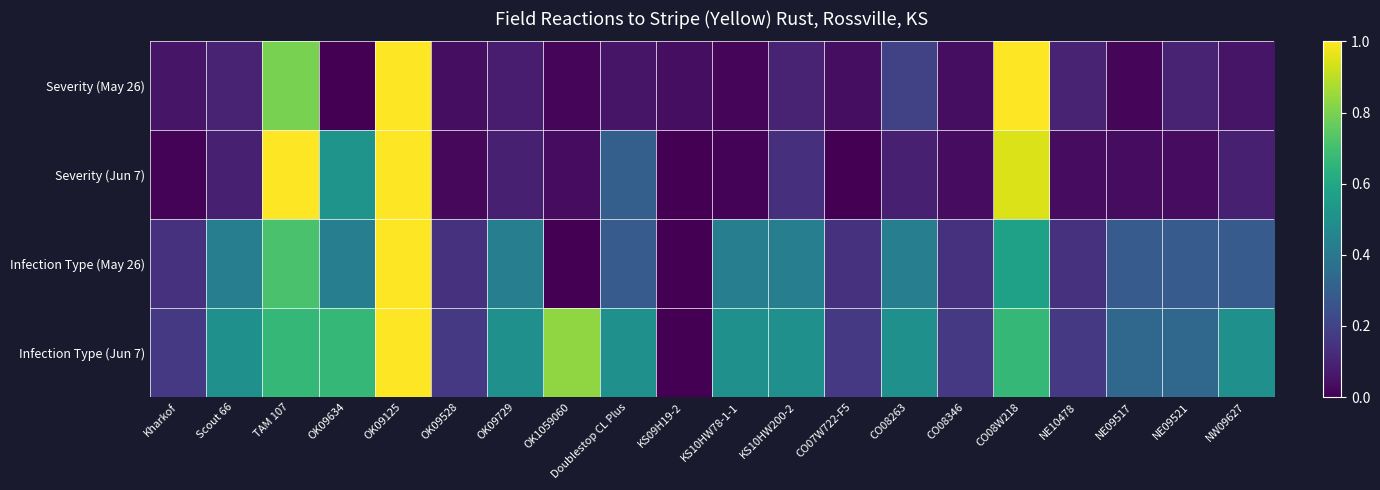

Between KS10HW78-1-1 and CO08W218, which series saw the biggest shift?

Severity (May 26)